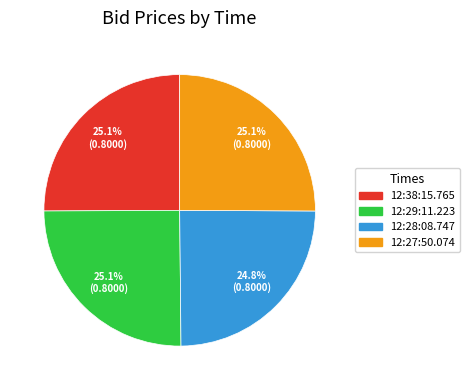

Count the number of slices in the pie.

4